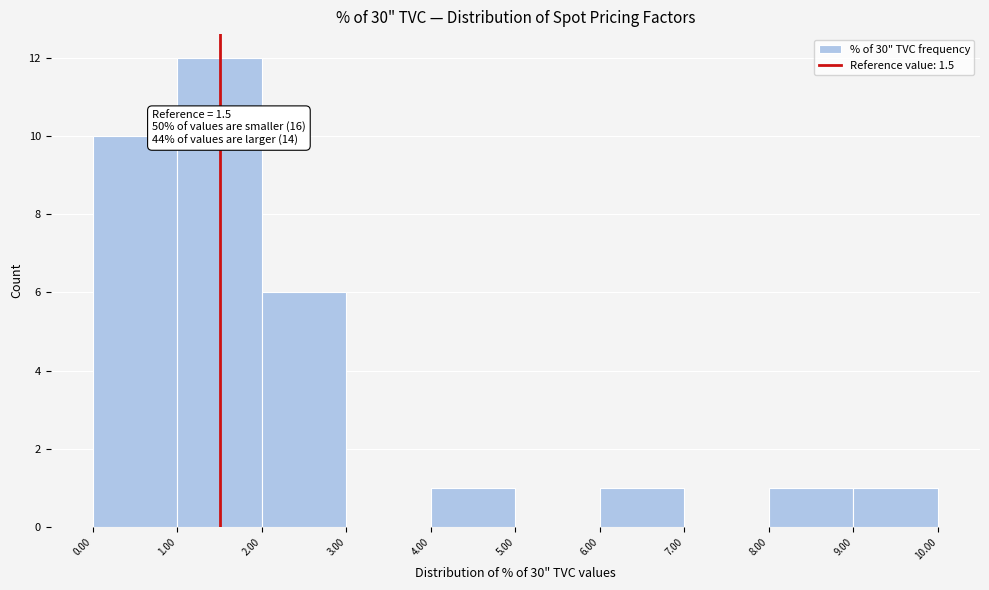

Over which range of the x-axis is the bar tallest?

1.00 to 2.00